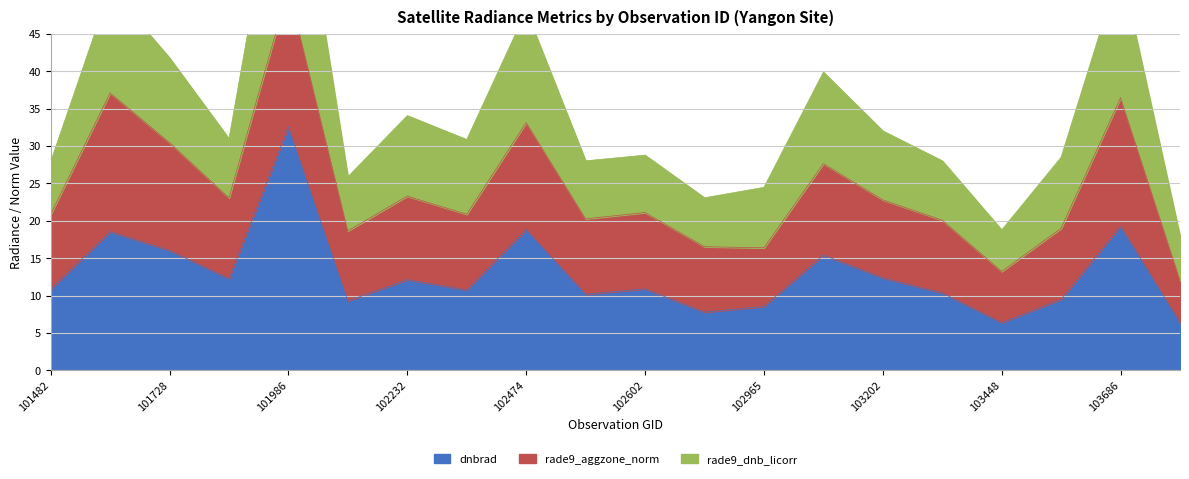

Rank the categories by rade9_dnb_licorr value from lowest to highest.

104163, 103448, 102724, 102965, 102109, 101482, 103331, 102595, 103566, 102602, 102352, 101849, 103202, 102232, 103083, 101728, 102474, 101605, 103686, 101986